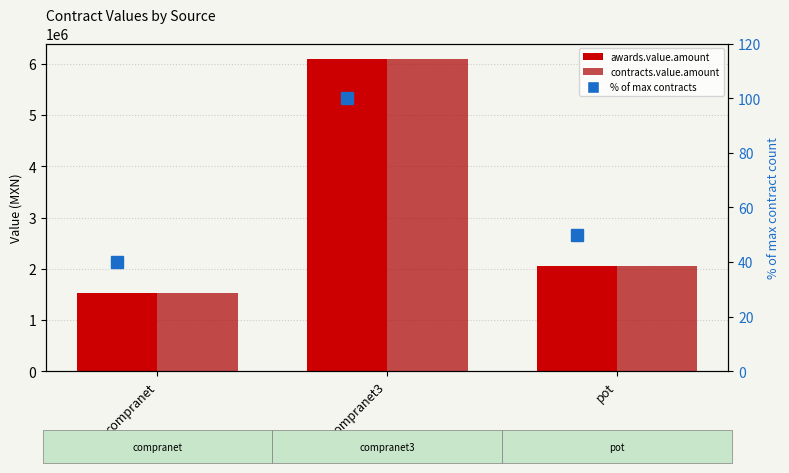

Reading left to right, what are all the values shown in this chart?

awards.value.amount: 1525077.9	6090455.4	2046320.5
contracts.value.amount: 1525077.9	6090455.4	2046320.5
% of max contracts: 40.0	100.0	50.0